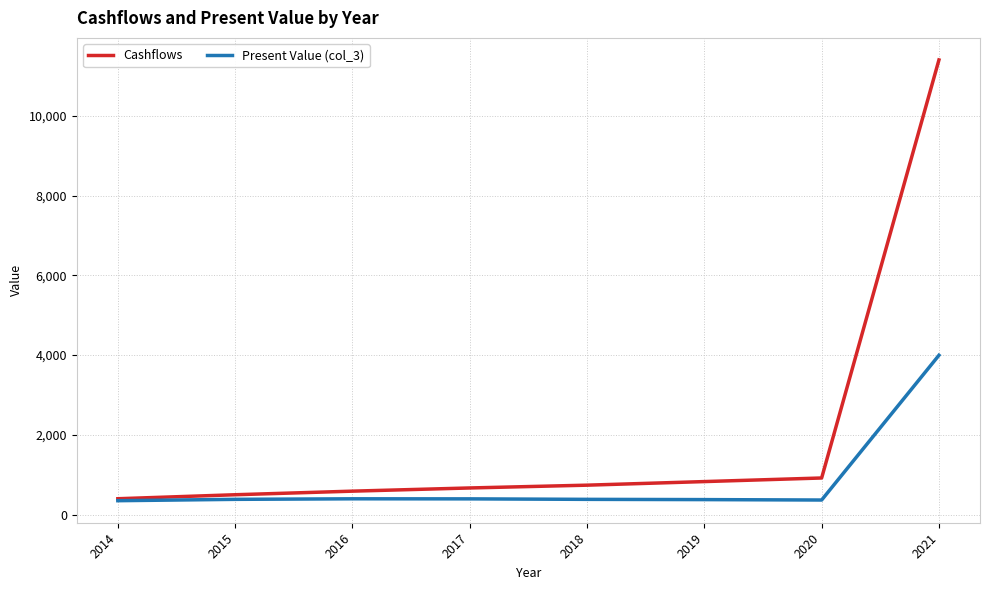

True or false: Present Value (col_3) has more than 0 points higher than both neighbors.

True